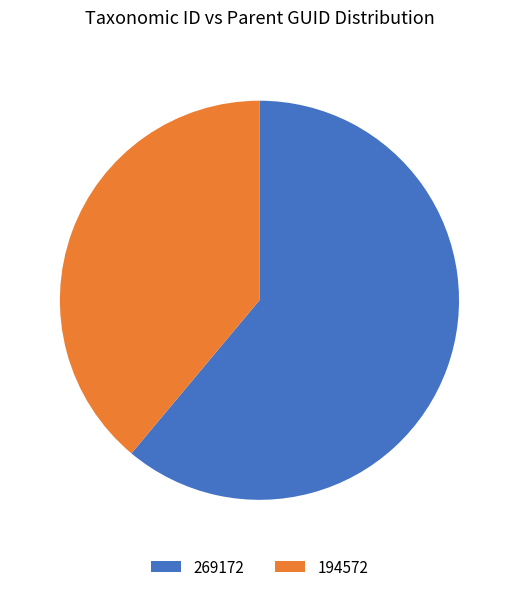

What is the ratio of the value at 194572 to the value at 269172?

0.6